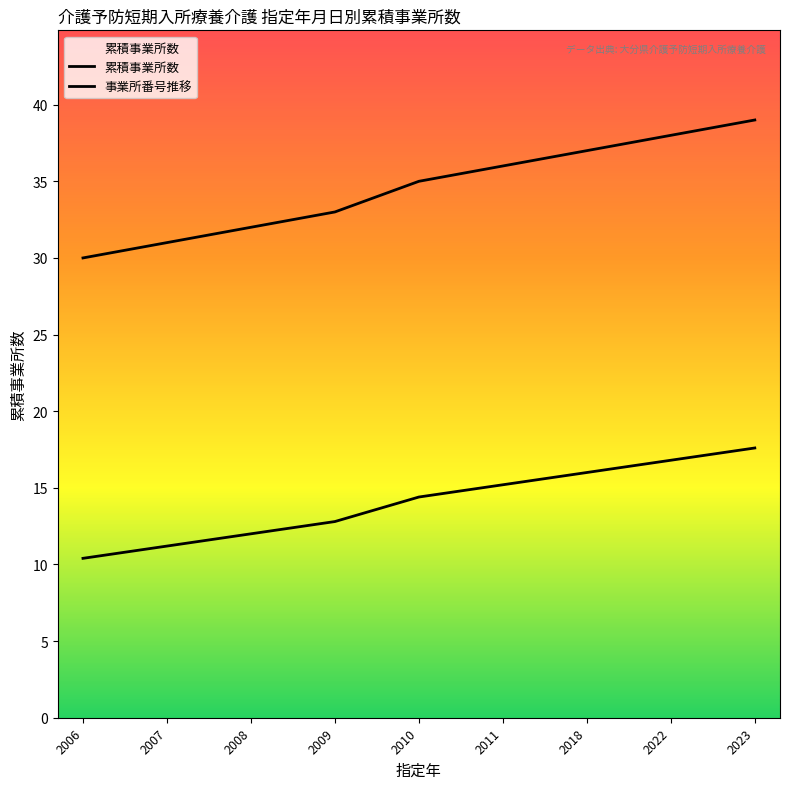

Reading left to right, what are all the values shown in this chart?

累積事業所数: 30.0	31.0	32.0	33.0	35.0	36.0	37.0	38.0	39.0
事業所番号推移: 10.4	11.2	12.0	12.8	14.4	15.2	16.0	16.8	17.6